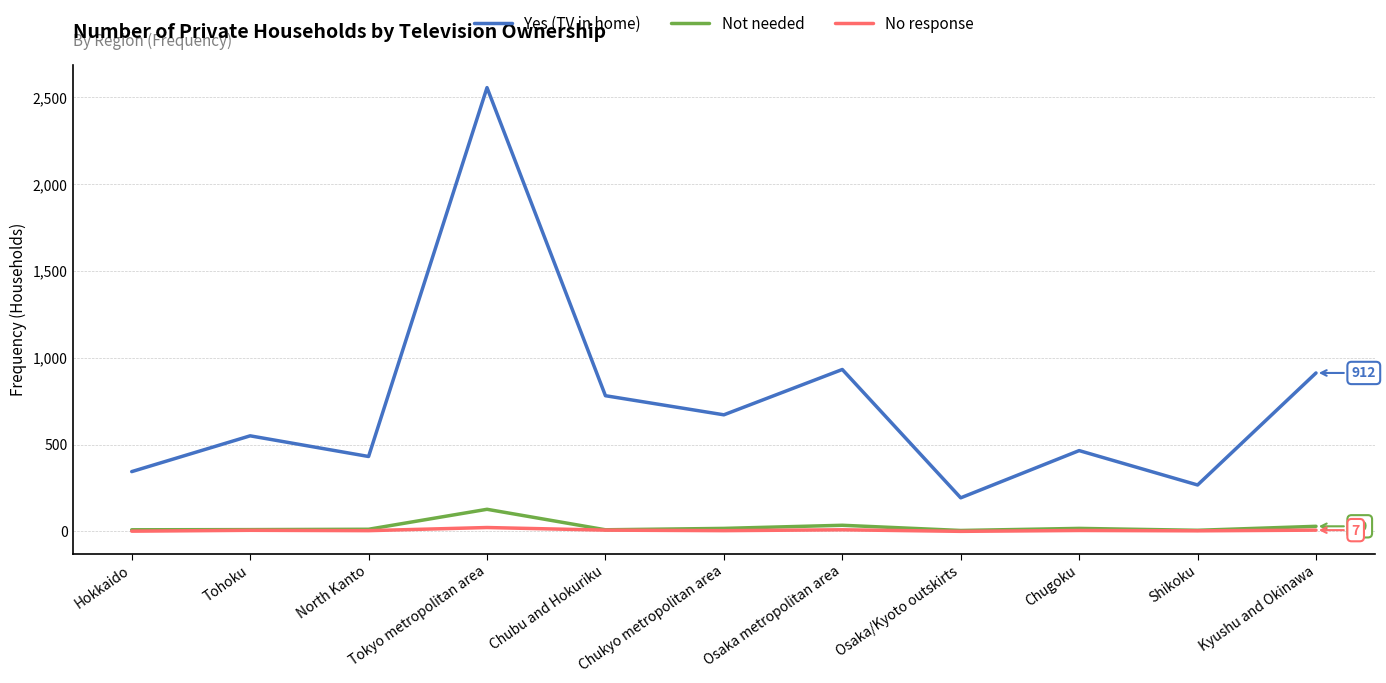

True or false: Not needed and Yes (TV in home) intersect in this chart.

False